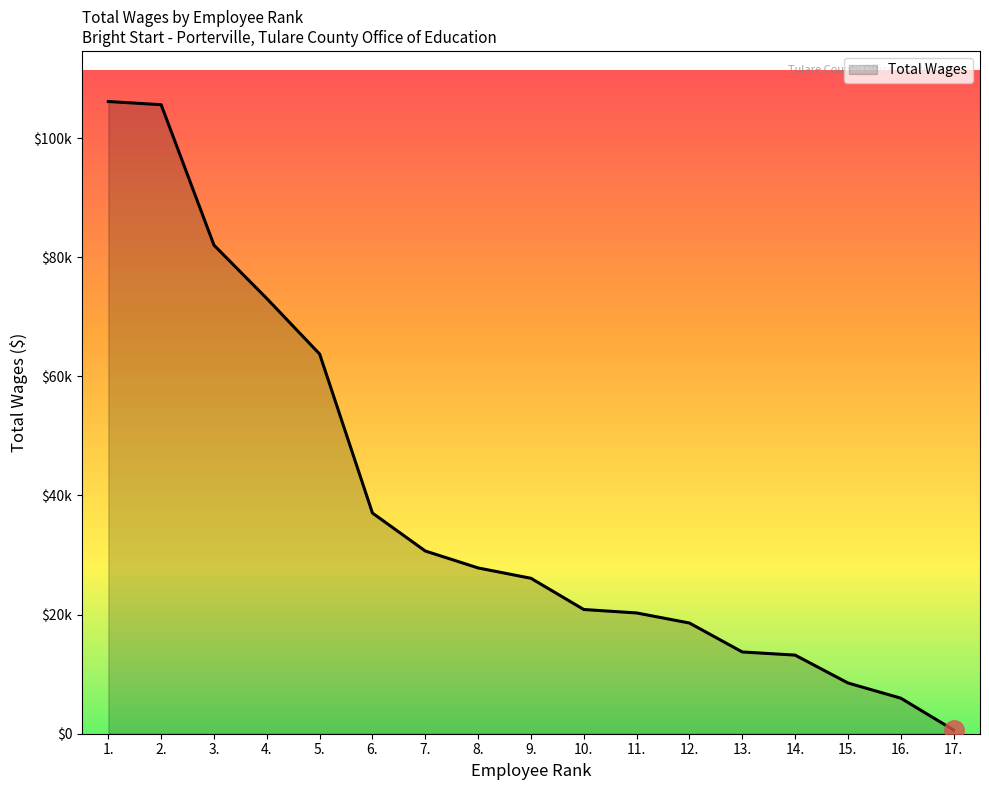

Does the chart have visible grid lines?

No